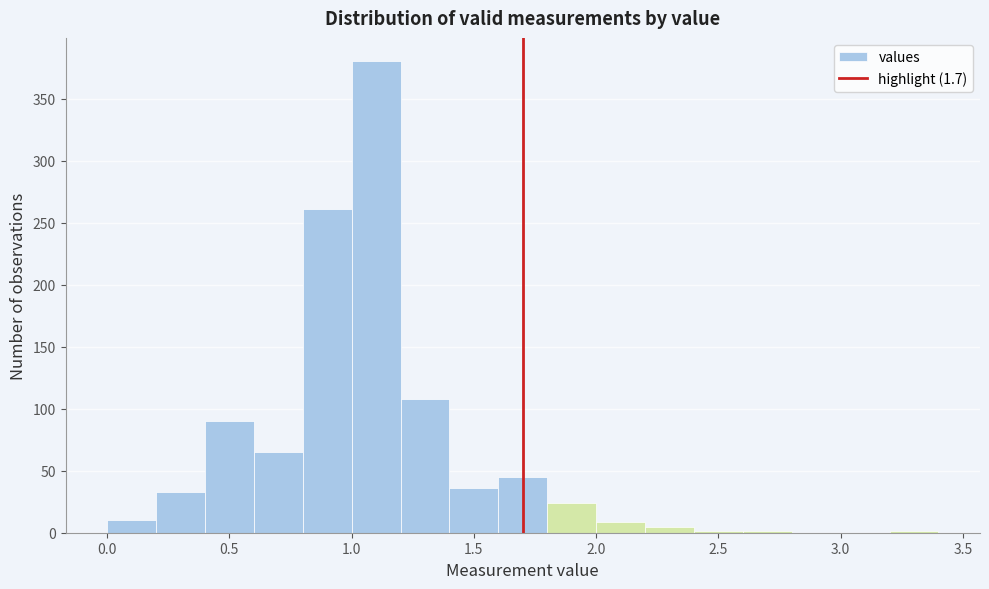

Reading left to right, transcribe this chart: for each bar, give the range it covers on the x-axis and its height. The values are not printed on the chart, so give them approximately, as read against the axis.

0.0 to 0.2: 10
0.2 to 0.4: 35
0.4 to 0.6: 90
0.6 to 0.8: 65
0.8 to 1.0: 260
1.0 to 1.2: 380
1.2 to 1.4: 110
1.4 to 1.6: 35
1.6 to 1.8: 45
1.8 to 2.0: 25
2.0 to 2.2: 10
2.2 to 2.4: 5
2.4 to 2.6: under 5
2.6 to 2.8: under 5
2.8 to 3.0: 0
3.0 to 3.2: 0
3.2 to 3.4: under 5